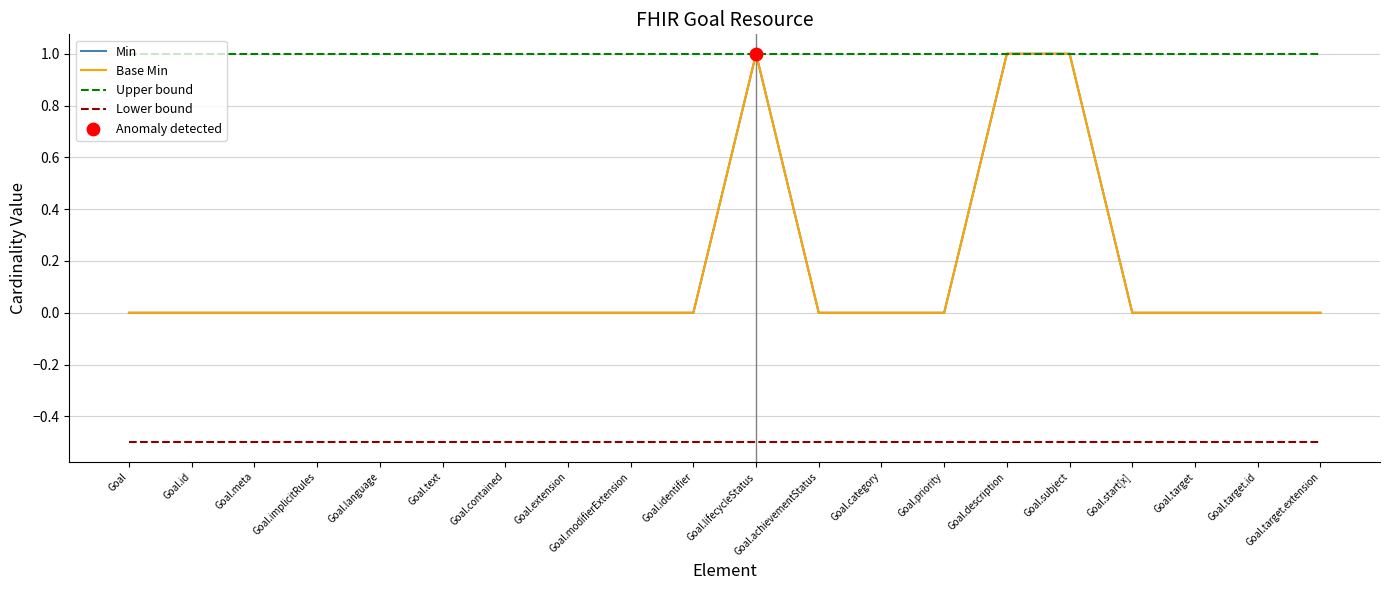

Does the chart have visible grid lines?

Yes